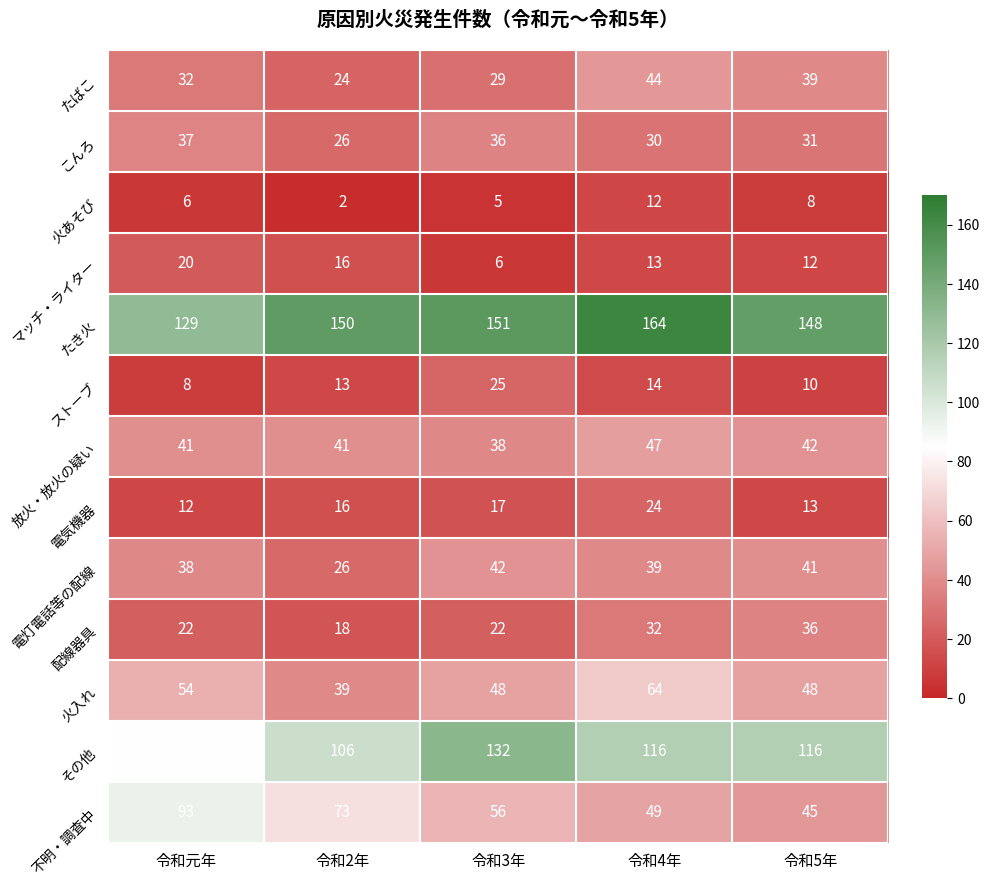

What is the difference between the maximum and minimum values in the たばこ series?

20